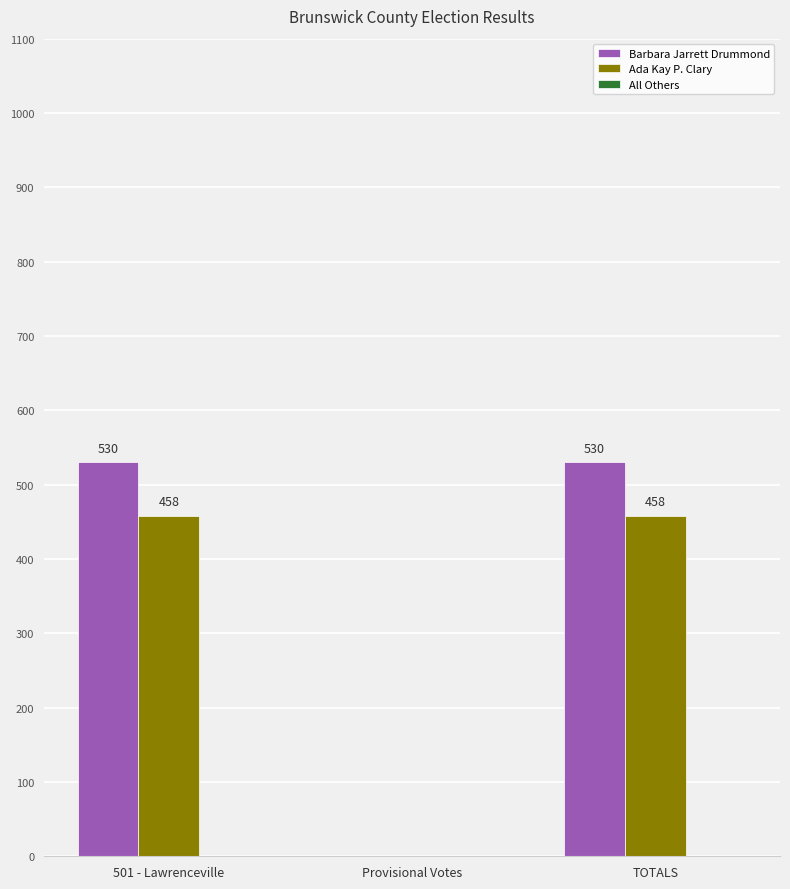

Which series changed the most between Provisional Votes and TOTALS?

Barbara Jarrett Drummond